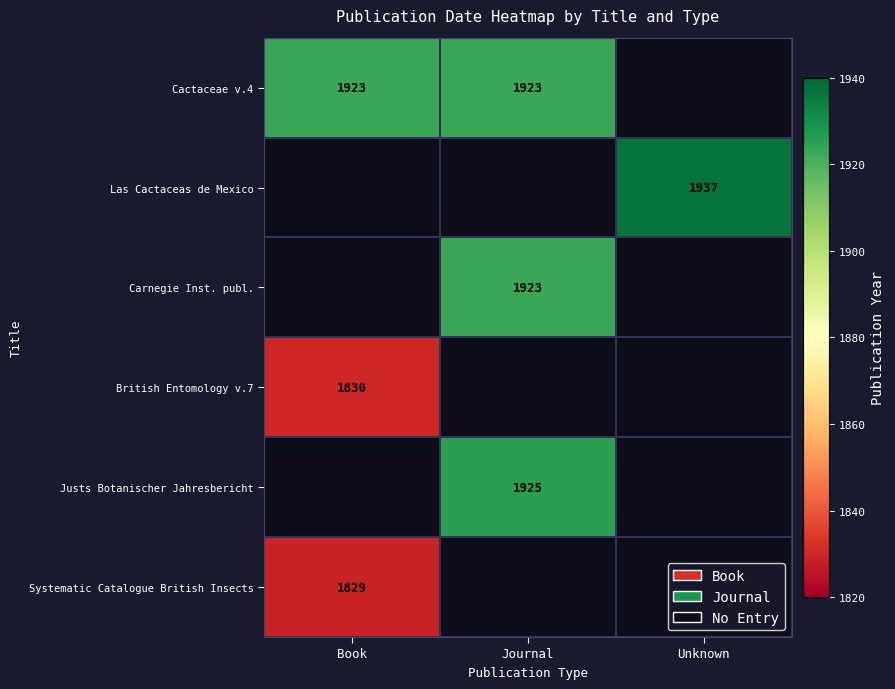

Is it true that Cactaceae v.4 equals 1923 at Book?

True